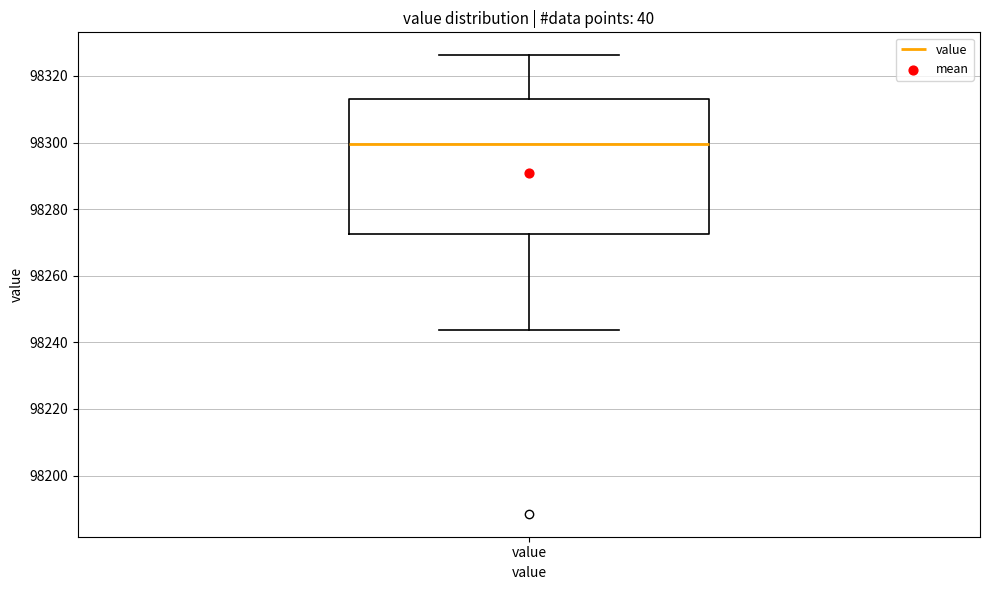

Where does the lower whisker of the box for value end on the y-axis? The values are not printed on the chart, so give them approximately, as read against the axis.

98244